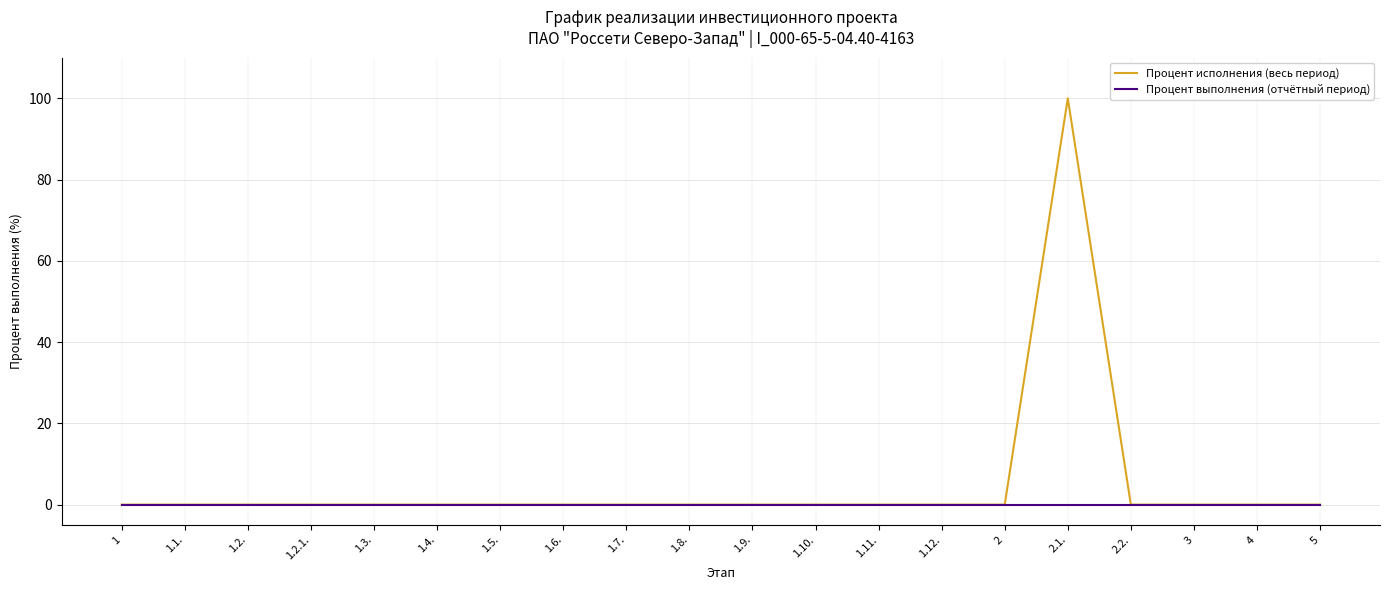

What are all the series names shown in the legend?

Процент исполнения (весь период), Процент выполнения (отчётный период)